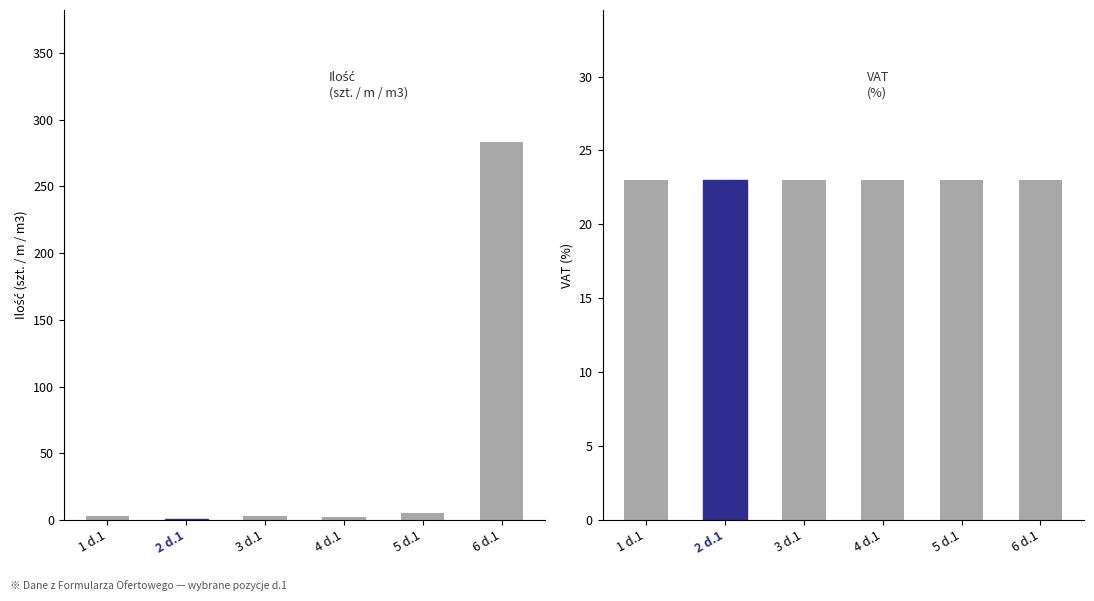

At how many categories does at least one series exceed 236?

1